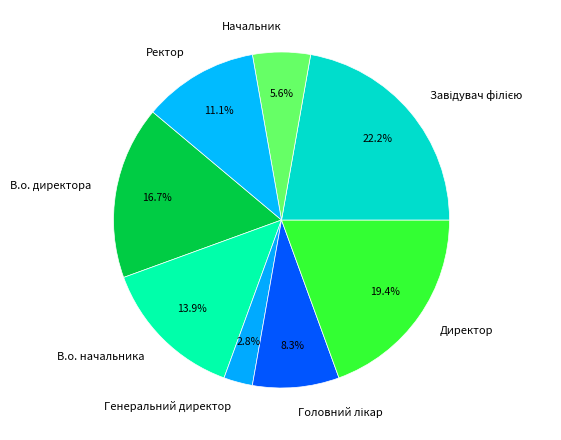

What percentage is NOT represented by Директор?

80.6%